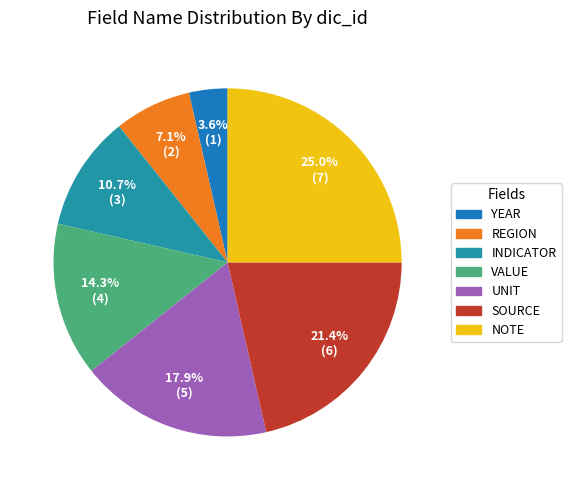

To the nearest percent, what portion does REGION represent?

7%